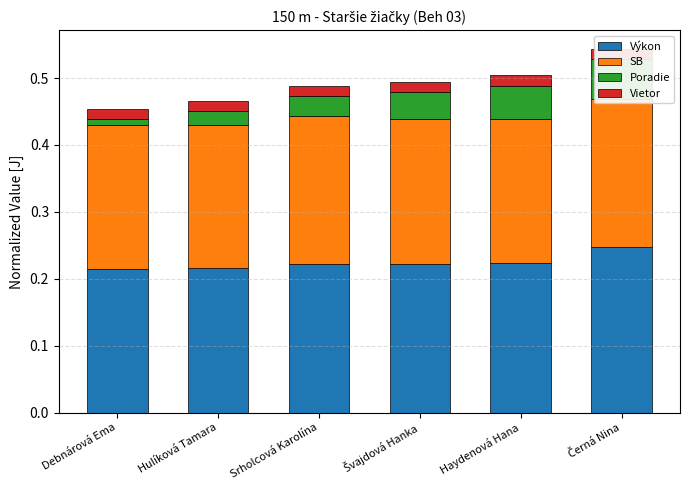

At which category is the sum across all series the highest?

Černá Nina